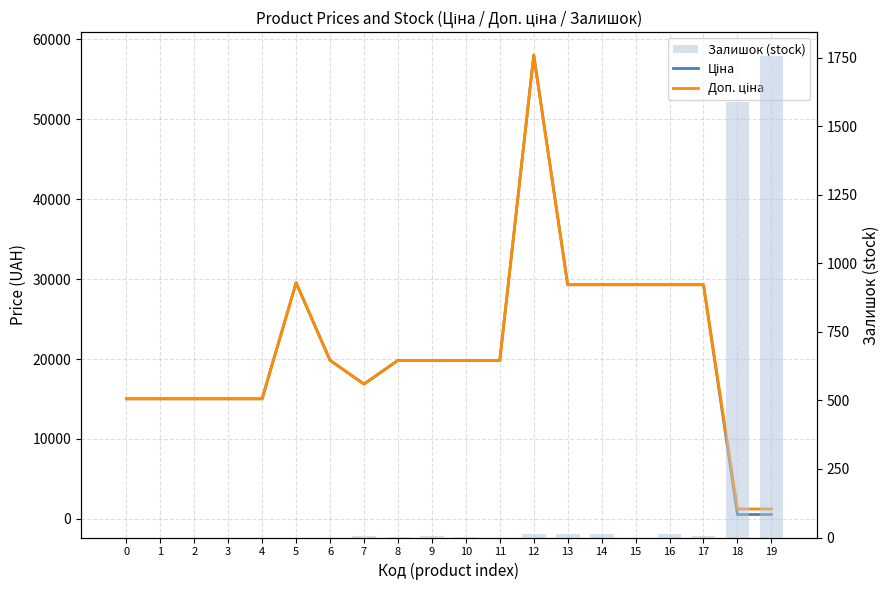

What is the maximum value shown in the chart?

58037.0